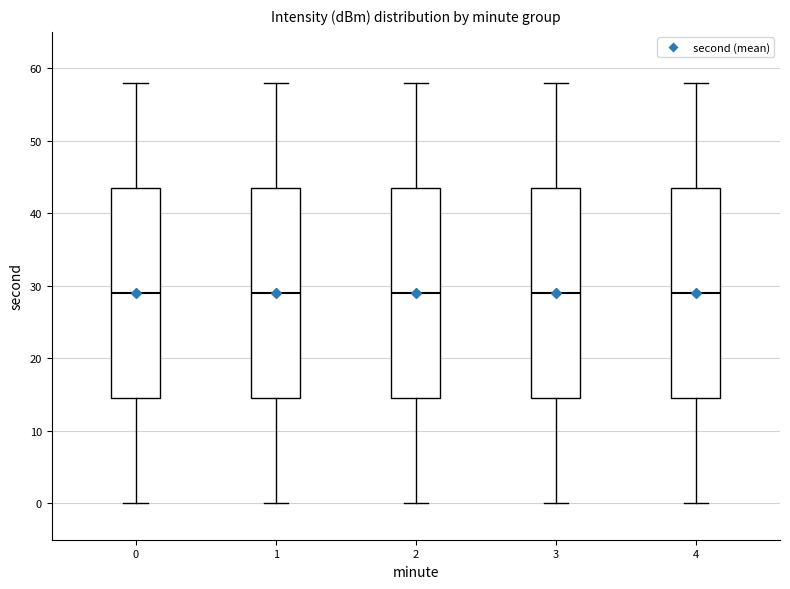

Reading left to right, read every box against the y-axis: the position of its median line, the range the box covers, and the ends of its whiskers. The values are not printed on the chart, so give them approximately, as read against the axis.

0: median 29, box 15 to 44, whiskers 0 to 58
1: median 29, box 15 to 44, whiskers 0 to 58
2: median 29, box 15 to 44, whiskers 0 to 58
3: median 29, box 15 to 44, whiskers 0 to 58
4: median 29, box 15 to 44, whiskers 0 to 58